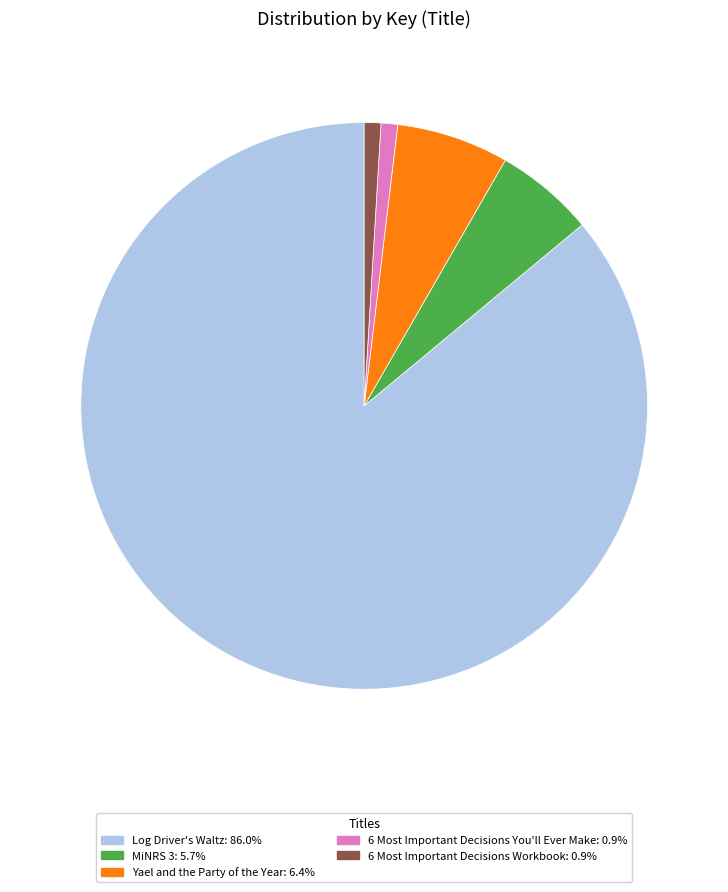

What is the ratio of the value at Yael and the Party of the Year: 6.4% to the value at 6 Most Important Decisions You'll Ever Make: 0.9%?

6.8